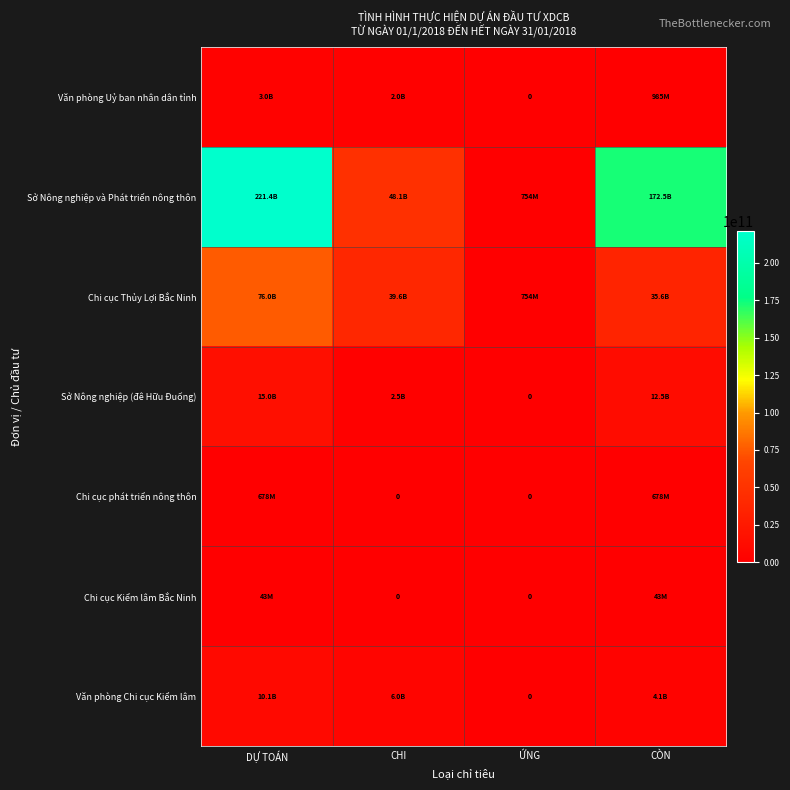

Is the value of Sở Nông nghiệp (đê Hữu Đuống) at CHI greater than the value of Chi cục Kiểm lâm Bắc Ninh at ỨNG?

Yes